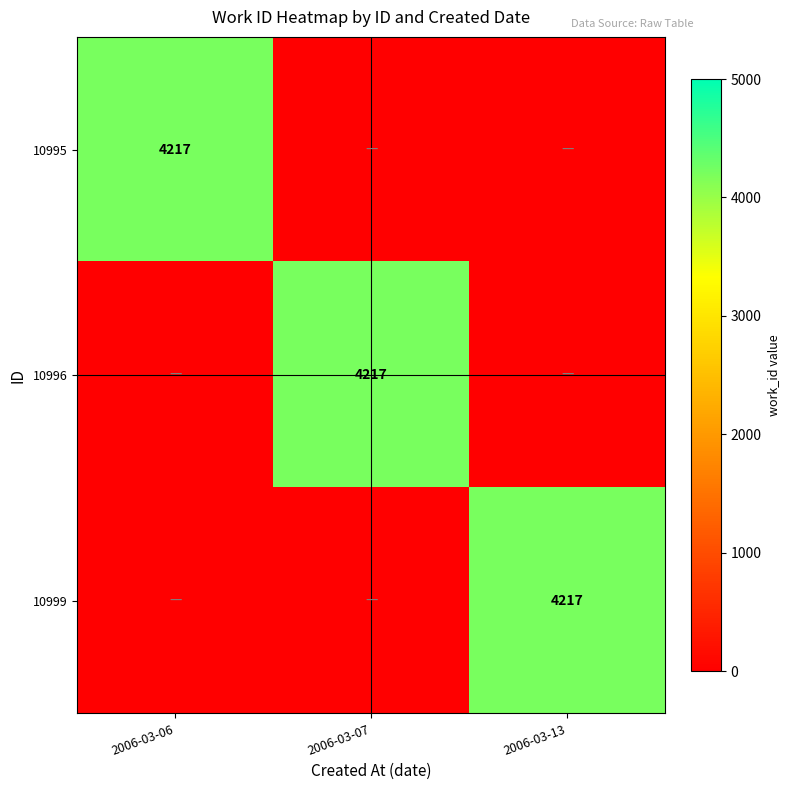

At which category is the sum across all series the highest?

2006-03-06